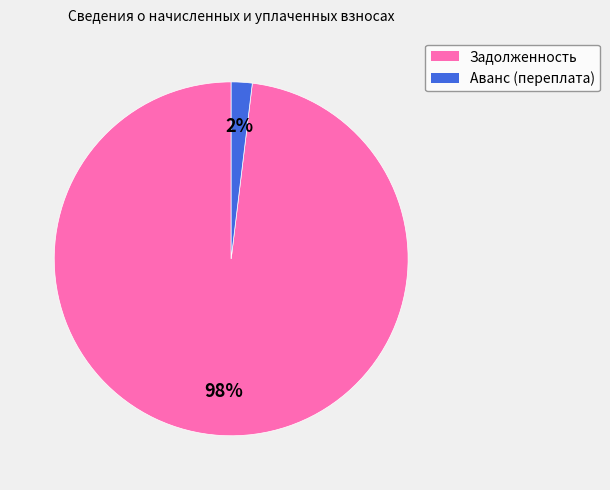

How many slices are in this pie chart?

2